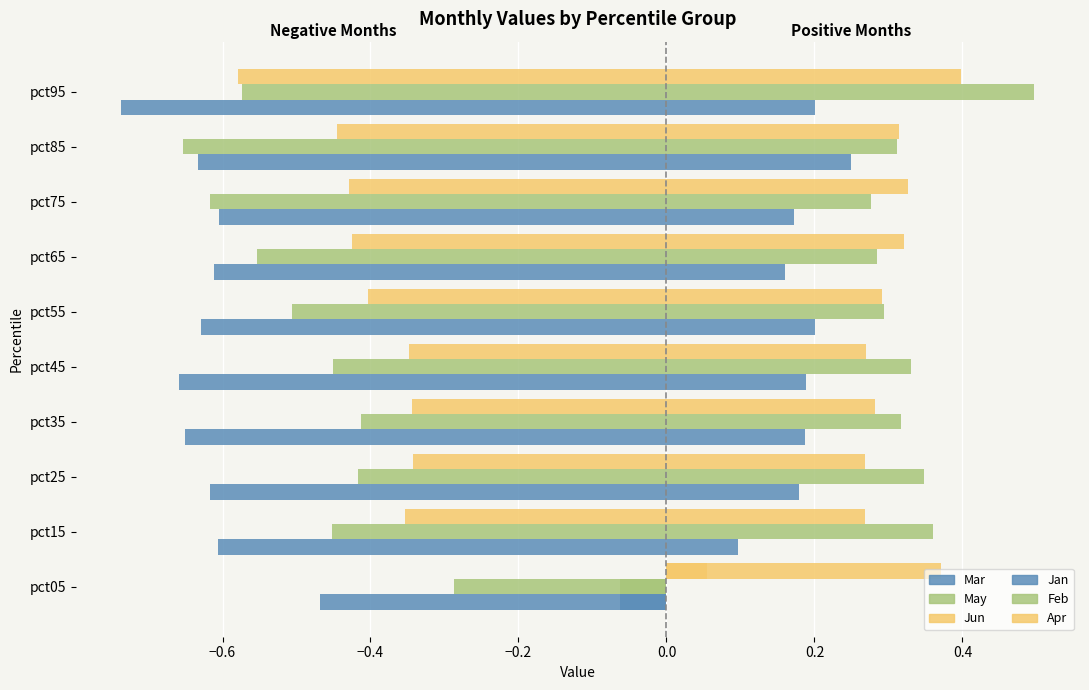

True or false: Jan has a value of 0.2 at pct55.

True